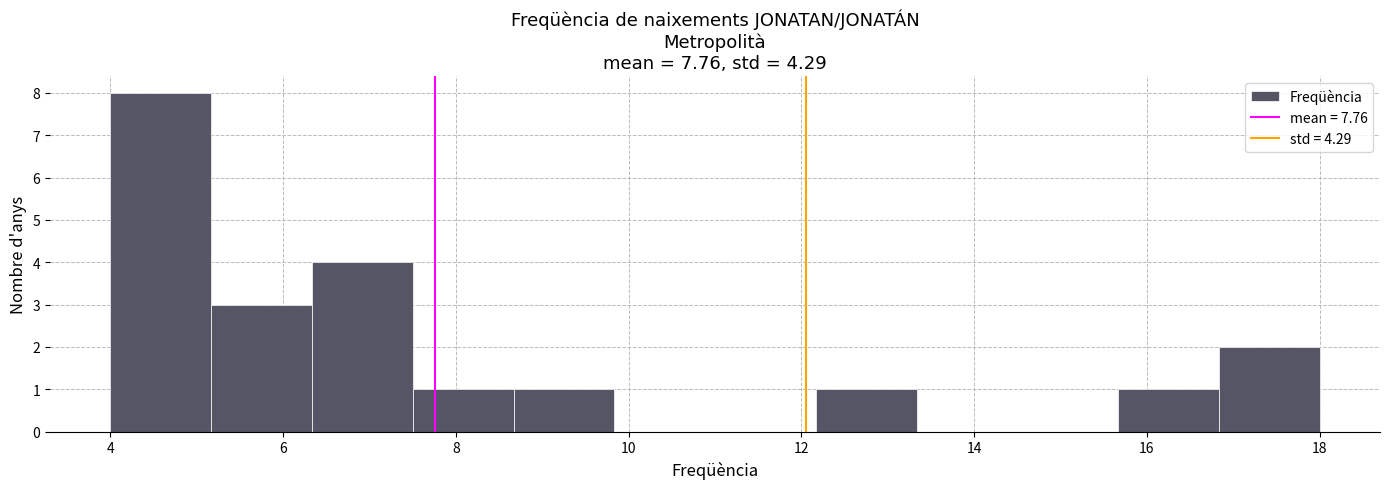

What is the height of the bar covering 6.4 to 7.6 on the x-axis? Neither the bar edges nor the heights are printed on the chart, so give them approximately, as read against the axes.

4